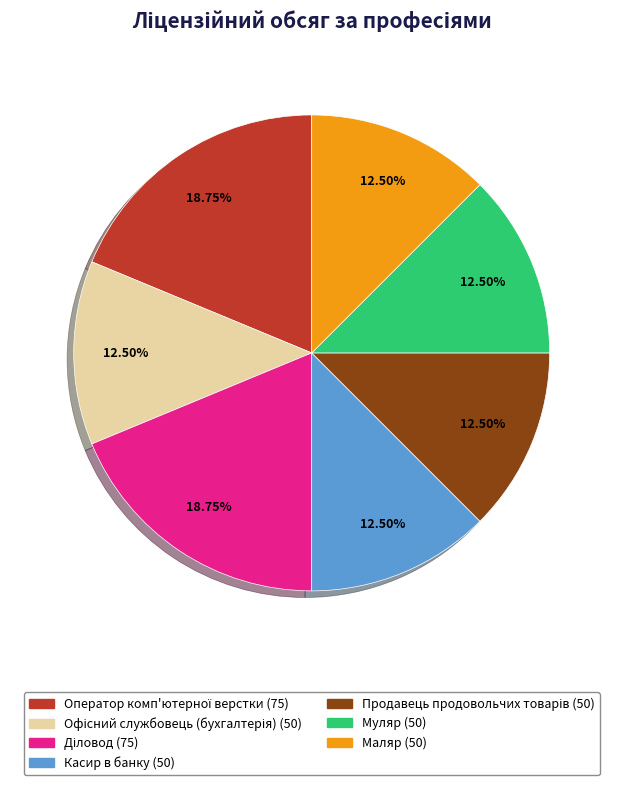

Does any single category account for the majority?

No